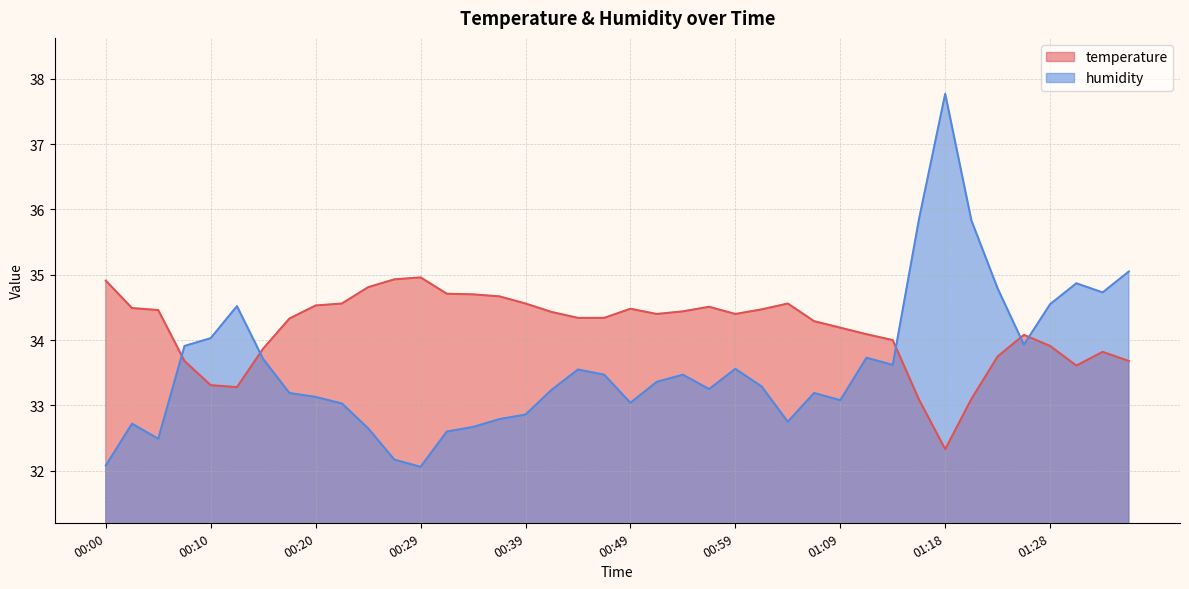

The value of humidity at 01:09 is 33.1. True or false?

True